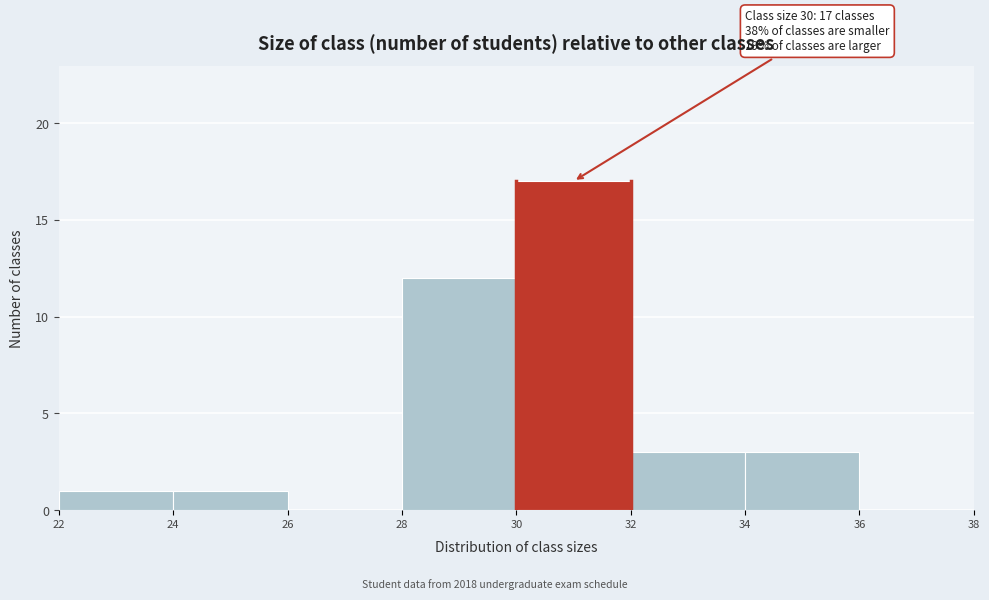

Over which range of the x-axis is the bar tallest?

30 to 32